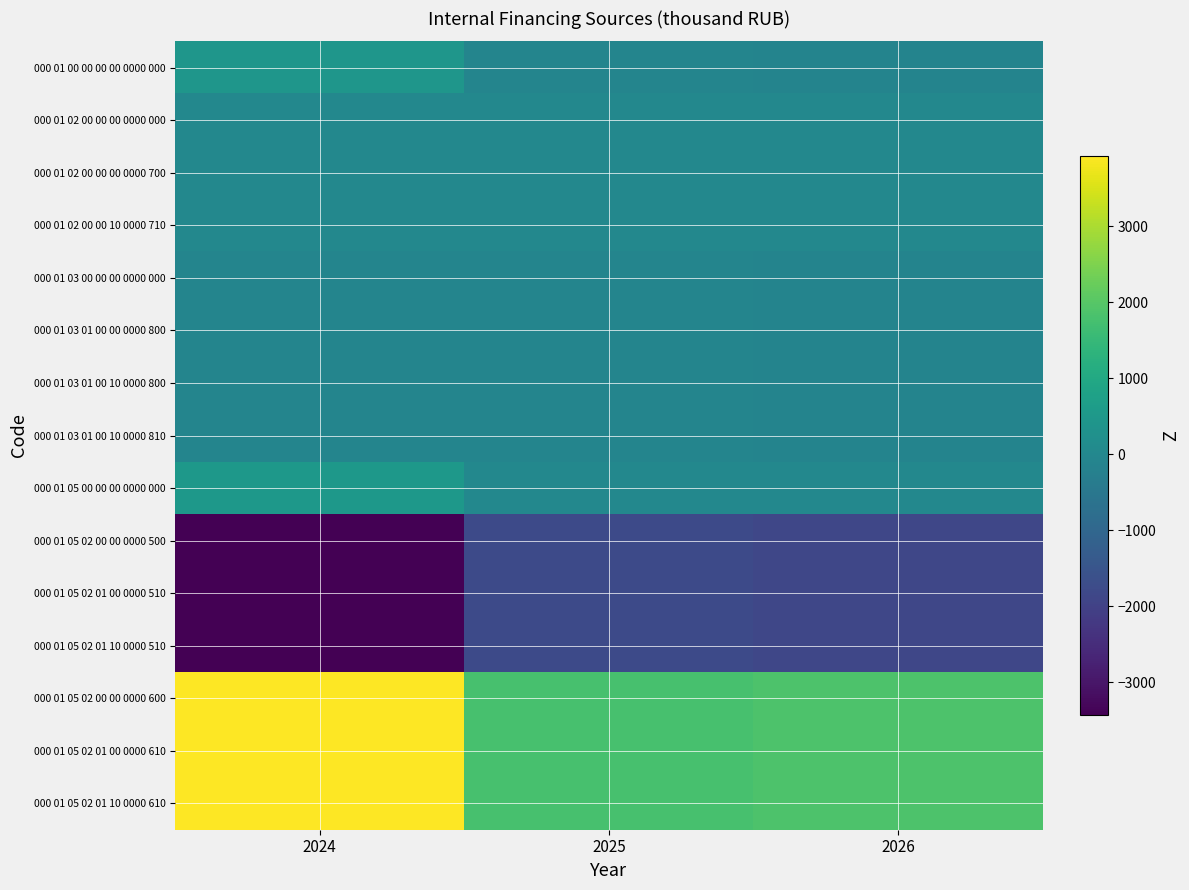

Reading right to left, transcribe all the data shown in this chart.

000 01 00 00 00 00 0000 000: 2026=-117.3	2025=-93.8	2024=421.8
000 01 02 00 00 00 0000 000: 2026=0.0	2025=0.0	2024=0.0
000 01 02 00 00 00 0000 700: 2026=0.0	2025=0.0	2024=0.0
000 01 02 00 00 10 0000 710: 2026=0.0	2025=0.0	2024=0.0
000 01 03 00 00 00 0000 000: 2026=-117.3	2025=-93.8	2024=-70.4
000 01 03 01 00 00 0000 800: 2026=-117.3	2025=-93.8	2024=-70.4
000 01 03 01 00 10 0000 800: 2026=-117.3	2025=-93.8	2024=-70.4
000 01 03 01 00 10 0000 810: 2026=-117.3	2025=-93.8	2024=-70.4
000 01 05 00 00 00 0000 000: 2026=-0.0	2025=0.0	2024=492.2
000 01 05 02 00 00 0000 500: 2026=-1873.7	2025=-1777.0	2024=-3435.9
000 01 05 02 01 00 0000 510: 2026=-1873.7	2025=-1777.0	2024=-3435.9
000 01 05 02 01 10 0000 510: 2026=-1873.7	2025=-1777.0	2024=-3435.9
000 01 05 02 00 00 0000 600: 2026=1873.7	2025=1777.0	2024=3928.1
000 01 05 02 01 00 0000 610: 2026=1873.7	2025=1777.0	2024=3928.1
000 01 05 02 01 10 0000 610: 2026=1873.7	2025=1777.0	2024=3928.1